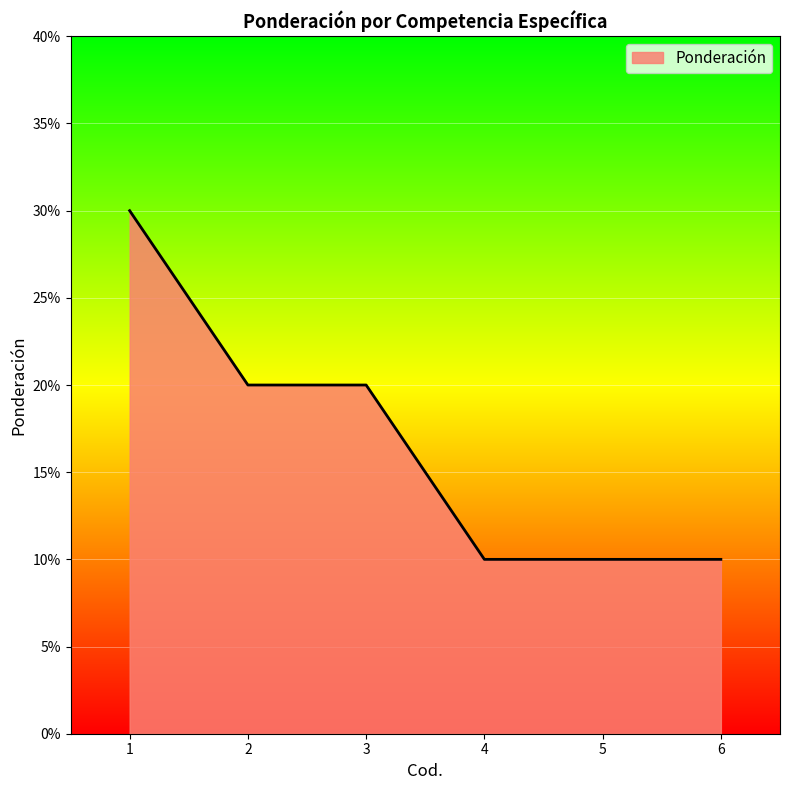

List the labels in order of value, largest first.

1, 2, 3, 4, 5, 6